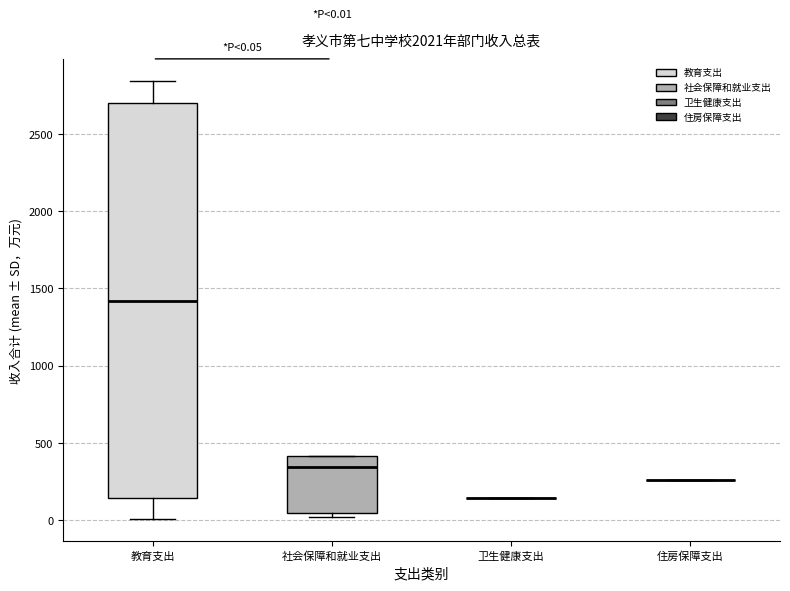

Comparing the boxes themselves (not the whiskers), which one is the tallest?

教育支出